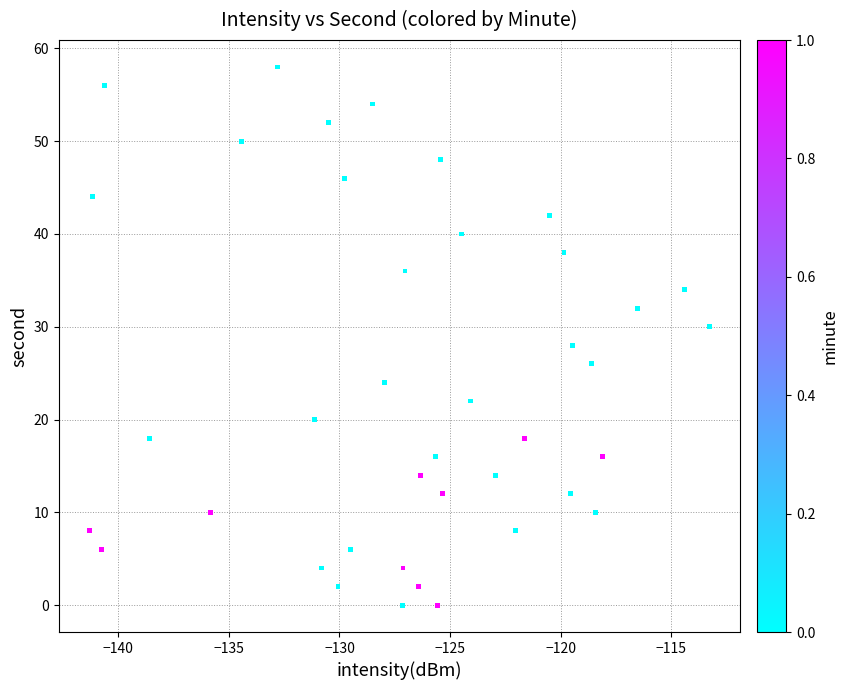

What is the range of Y values (max minus min)?

58